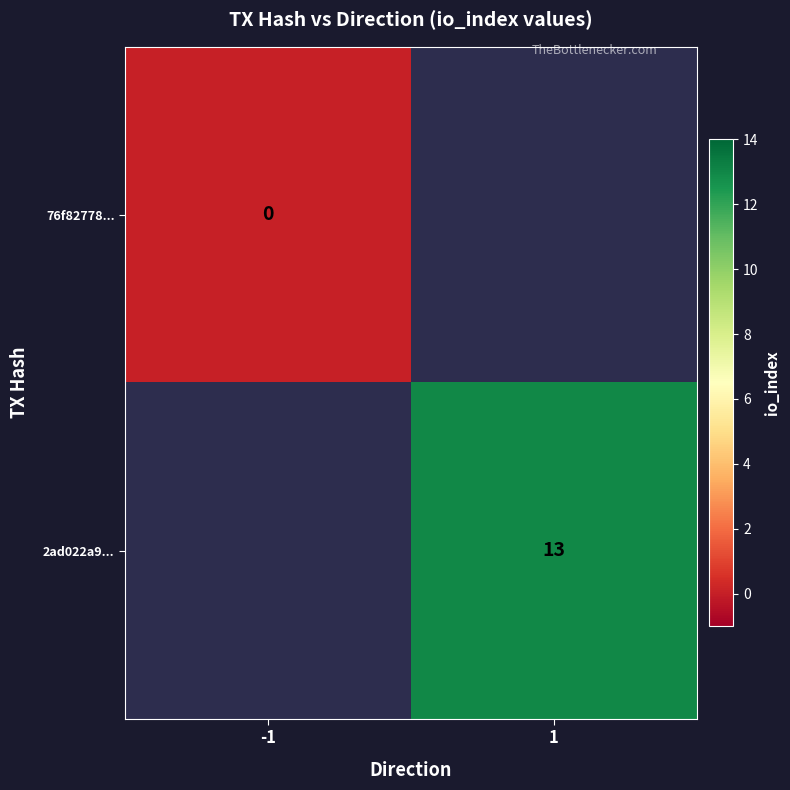

True or false: 2ad022a9... has a value of 18 at 1.

False